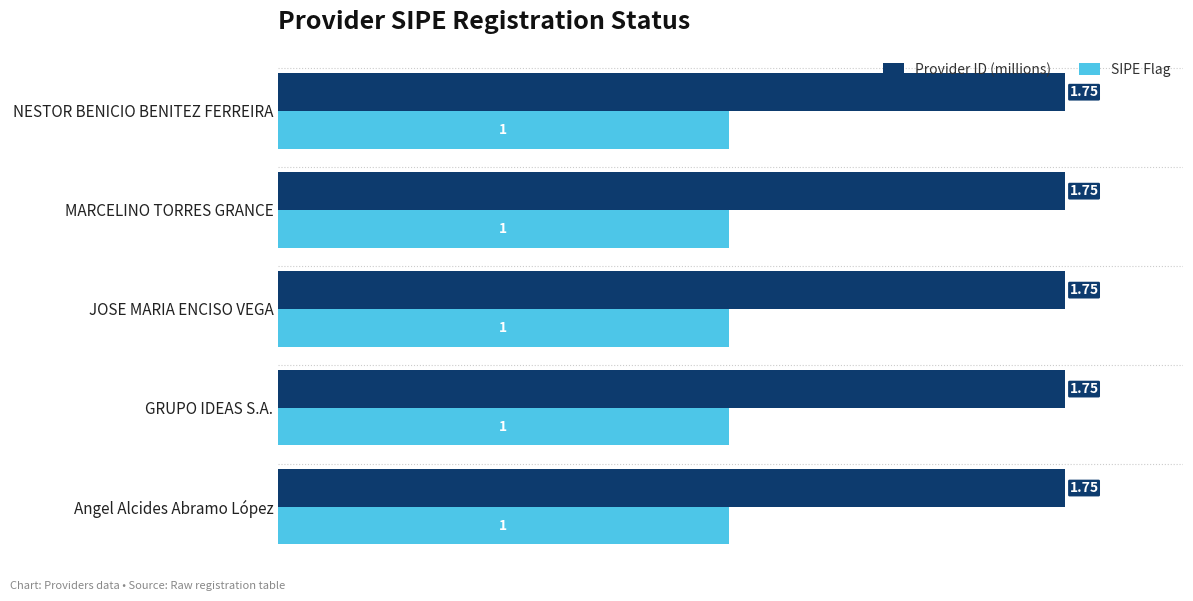

What are all the series names shown in the legend?

Provider ID (millions), SIPE Flag